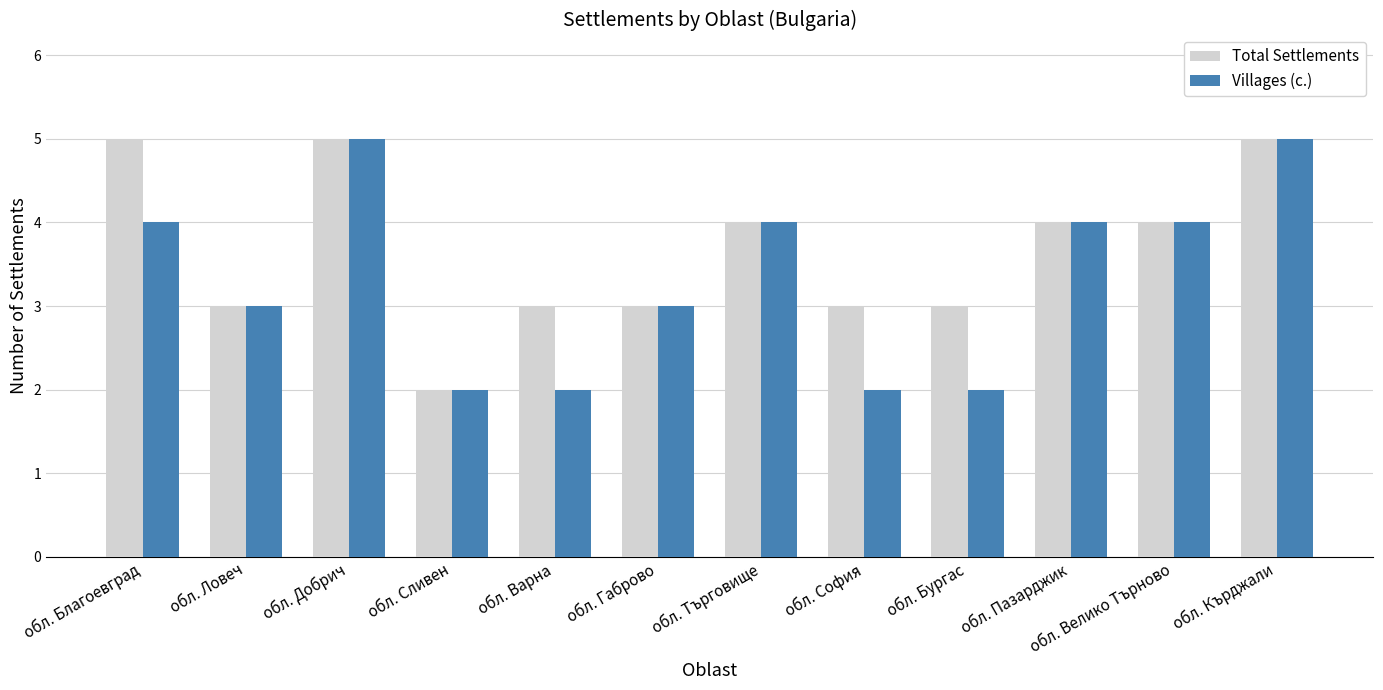

Where does the Total Settlements series first go above 4?

обл. Благоевград